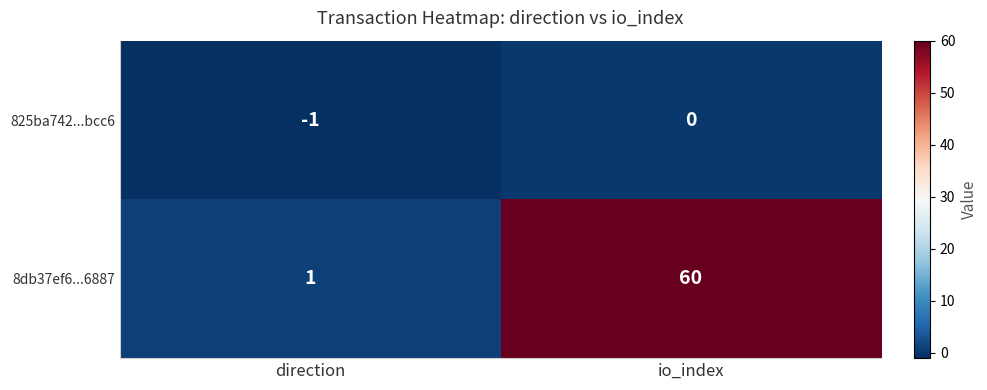

Which series has the largest range (max minus min)?

8db37ef6...6887